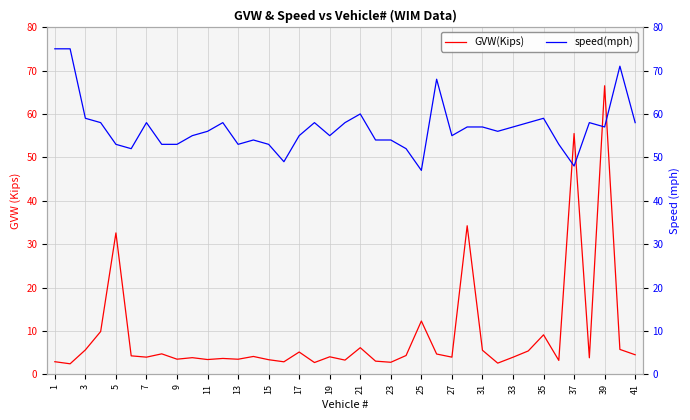

What is the sum of all GVW(Kips) values?

348.1